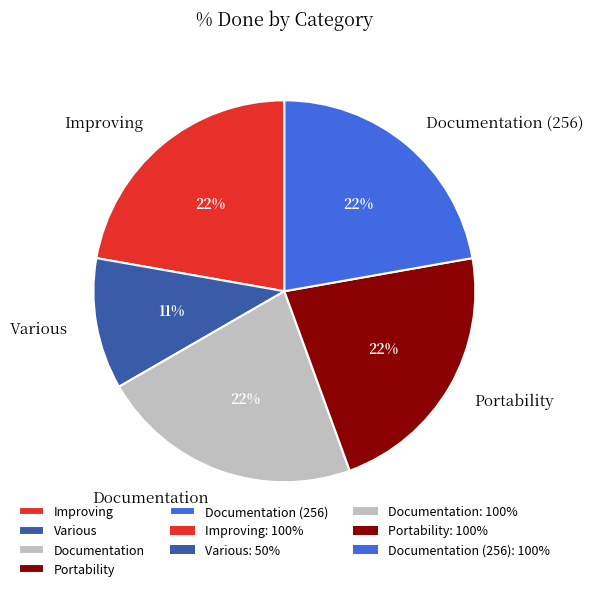

To the nearest percent, what percentage of the pie is Documentation (256)?

22%